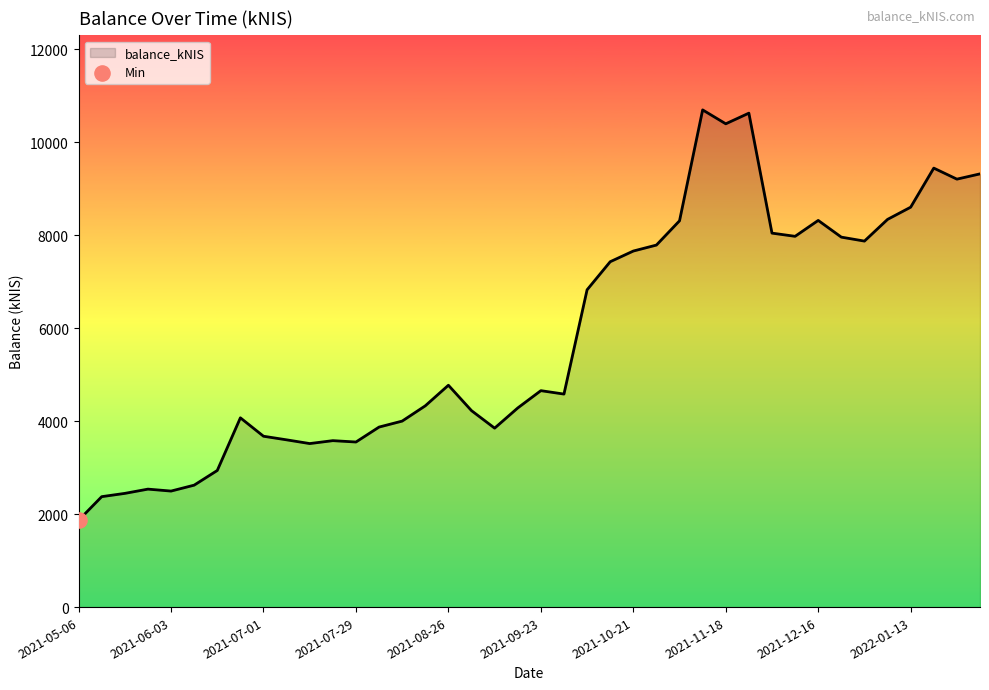

What is the greatest value displayed?

10699.1